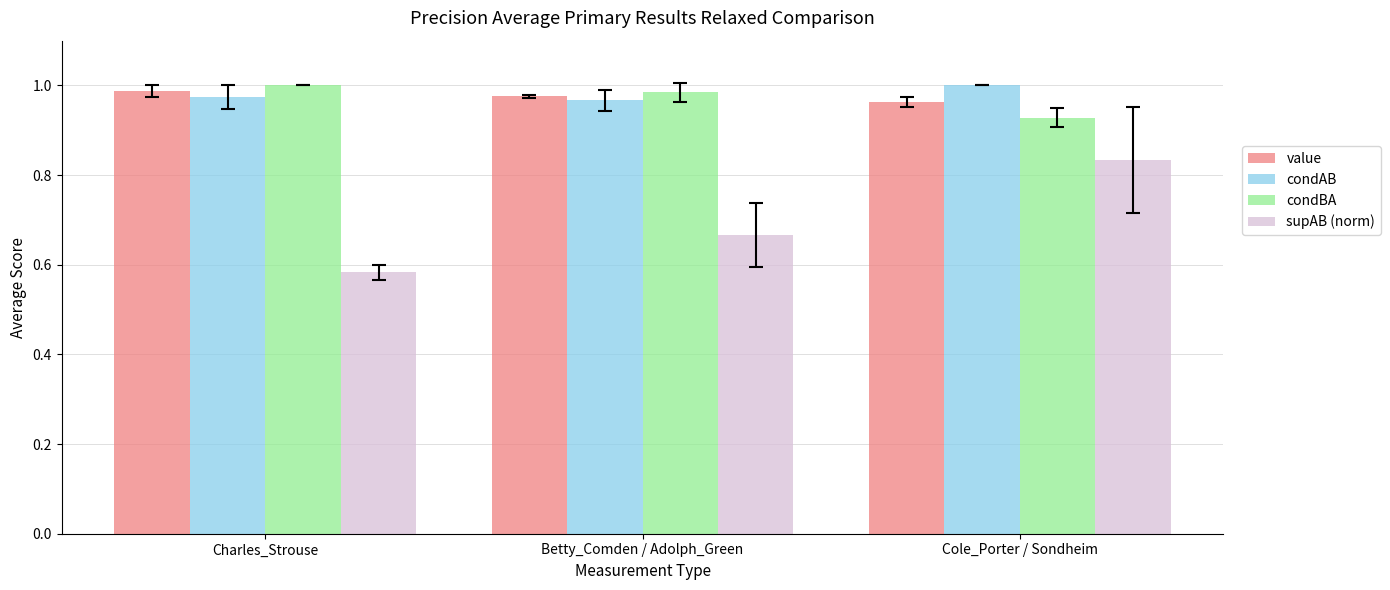

What is the label of the 1st bar from the left?

Charles_Strouse